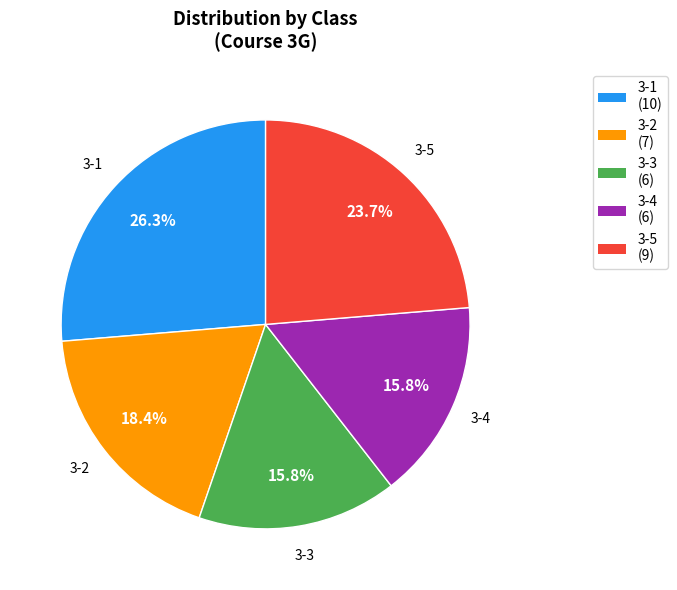

Which slice is the largest?

3-1